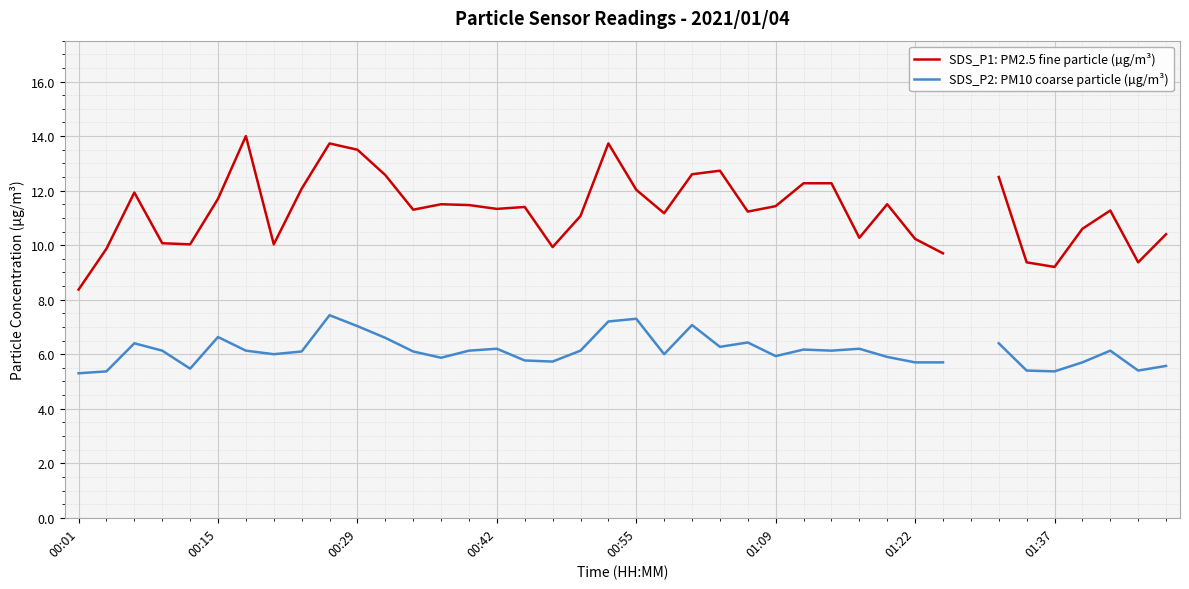

True or false: SDS_P2: PM10 coarse particle (µg/m³) and SDS_P1: PM2.5 fine particle (µg/m³) intersect in this chart.

False